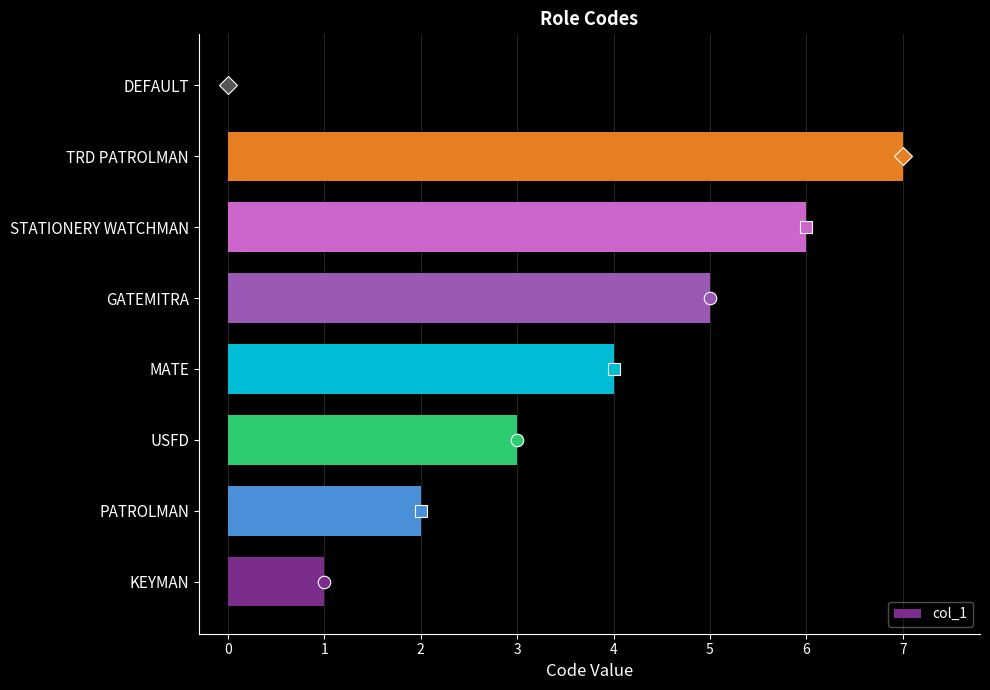

Between DEFAULT and PATROLMAN, which is larger?

PATROLMAN